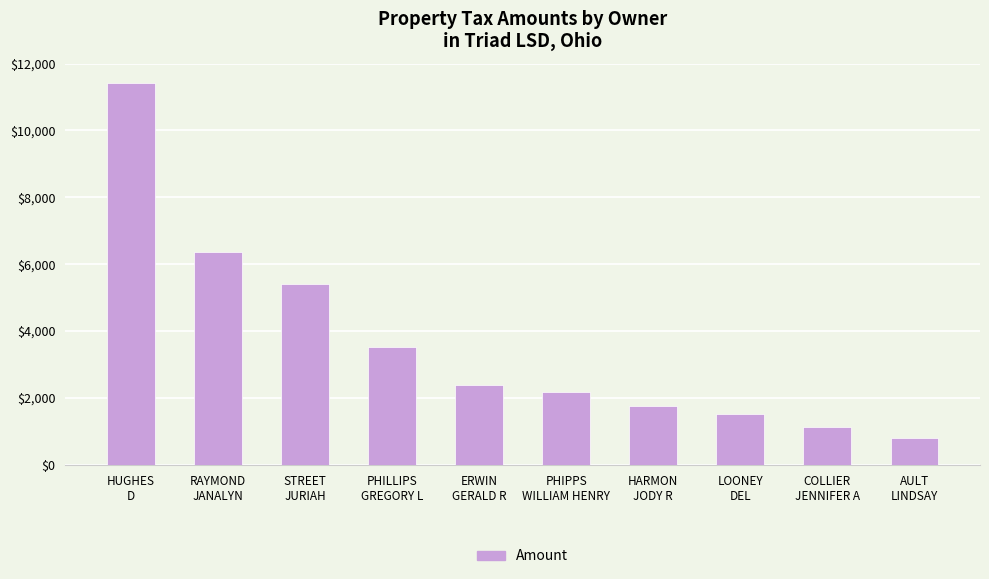

How many data points does each series have?

10